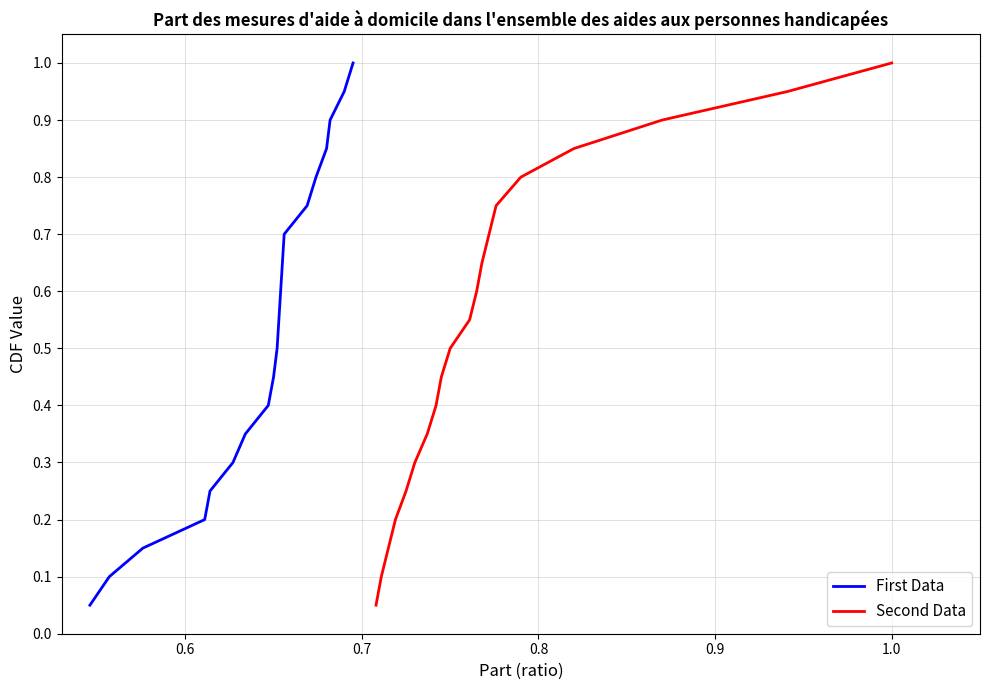

Is it true that First Data equals 0.1 at 1.1?

False